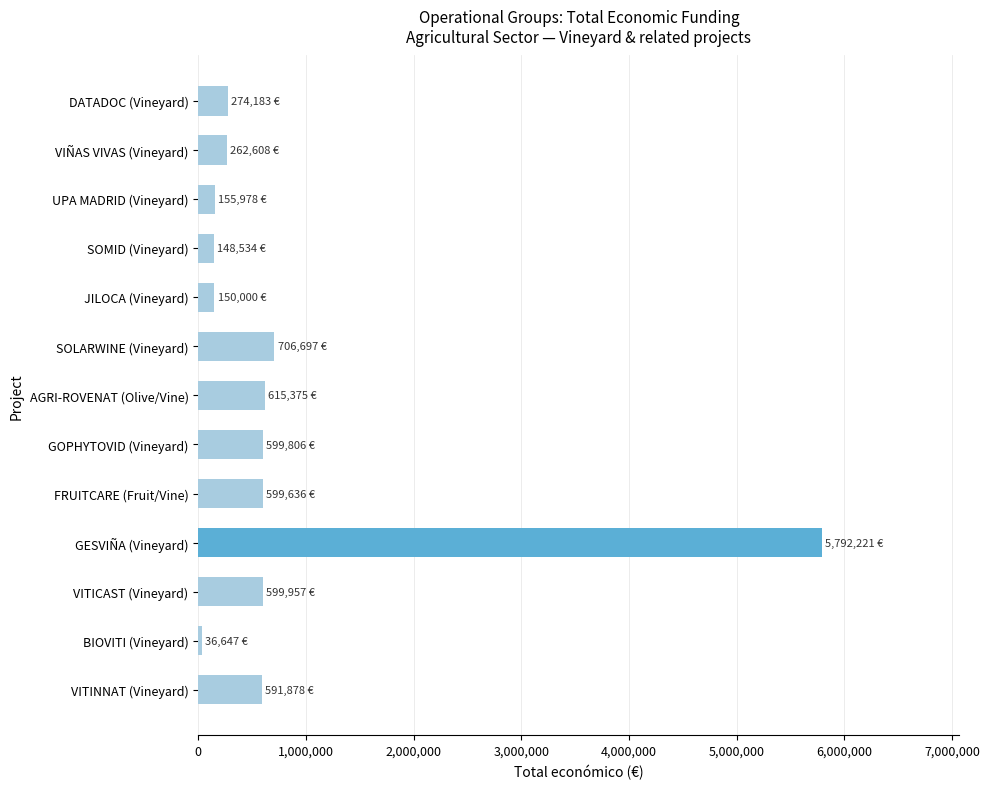

At which label is the value closest to 2914434?

SOLARWINE (Vineyard)